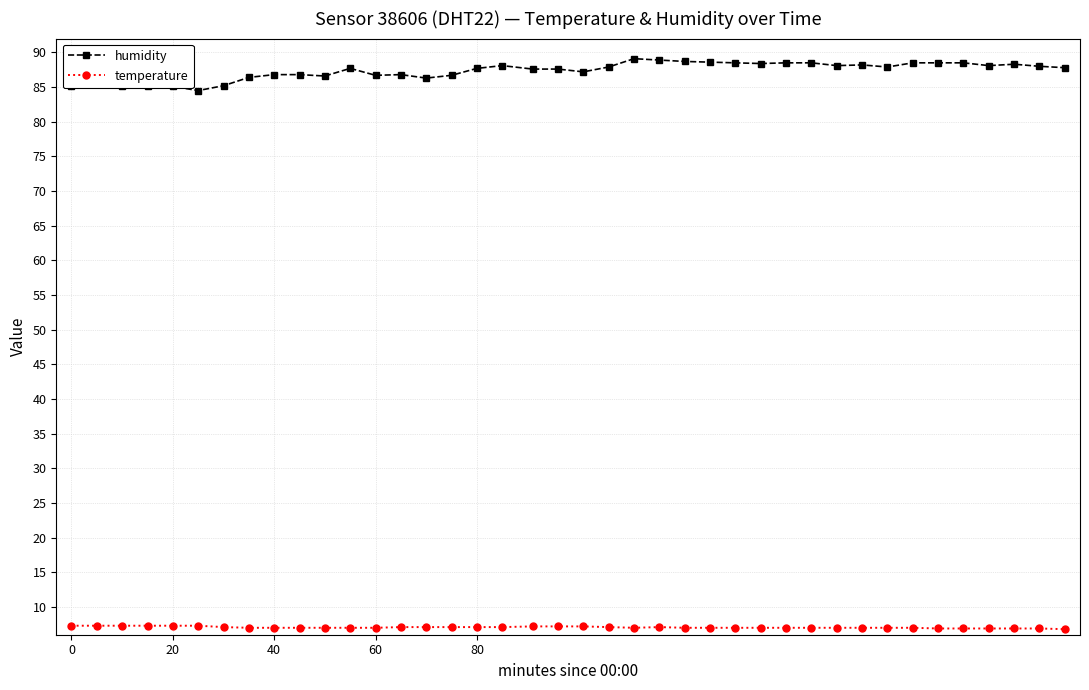

What is the difference between the maximum and minimum values in the humidity series?

4.6